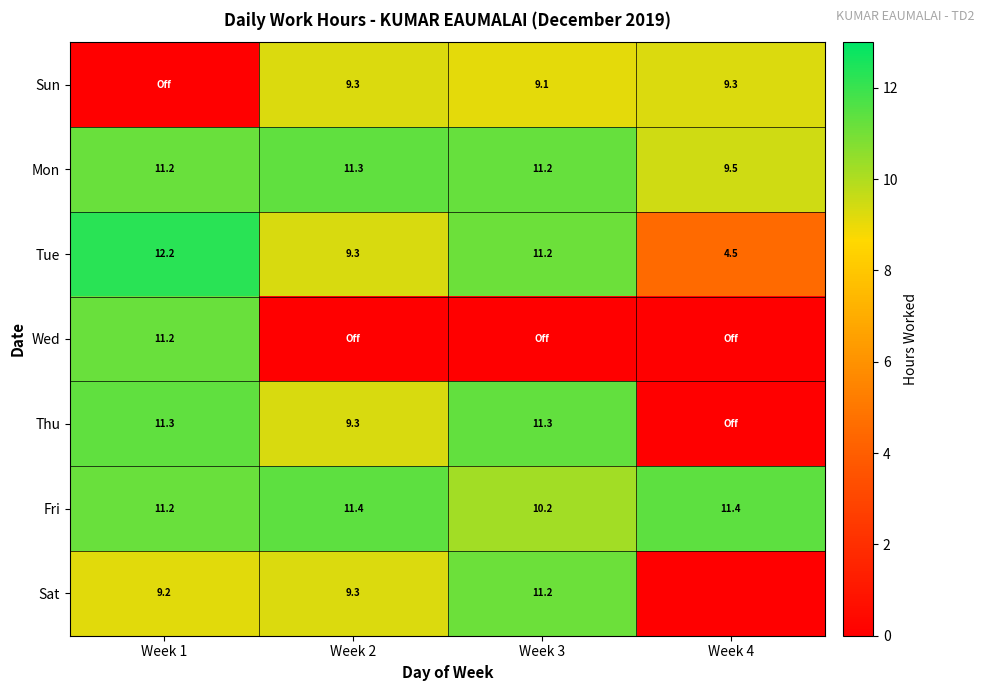

At which label is Mon closest to 10?

Week 4